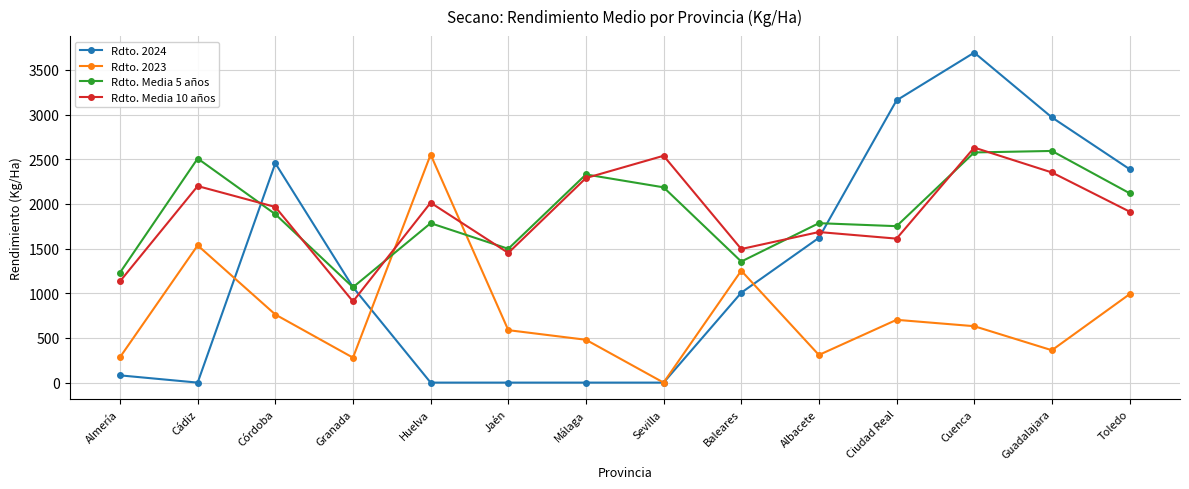

True or false: Rdto. Media 10 años has more than 1 interior local peaks.

True